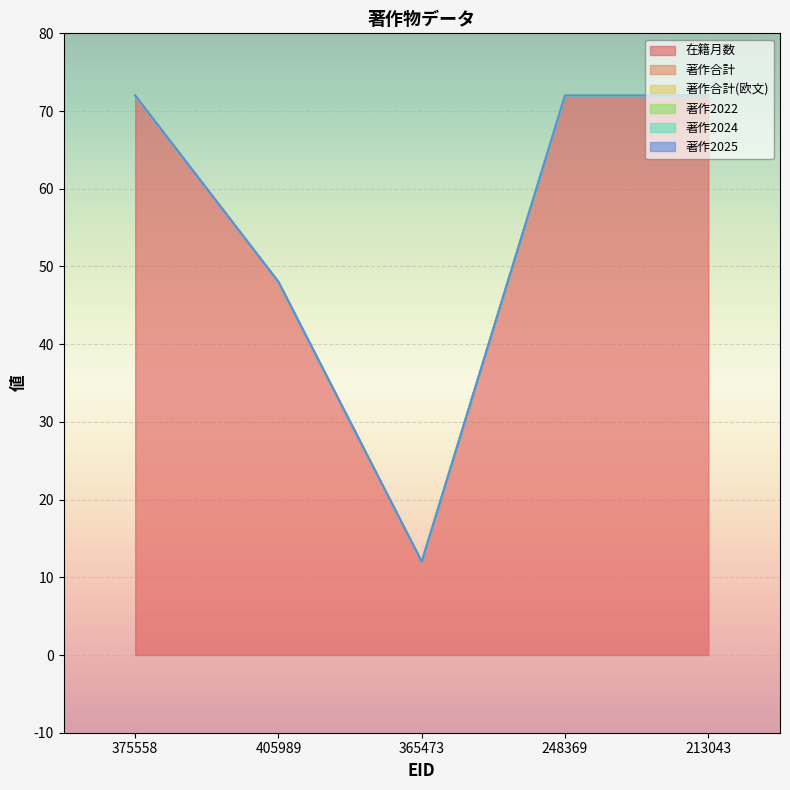

Which series has the widest spread of values?

在籍月数